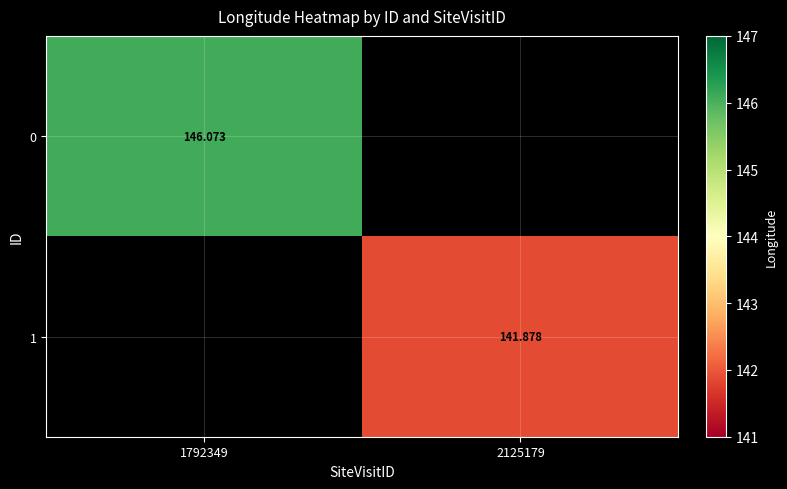

What is the maximum value shown in the chart?

146.1